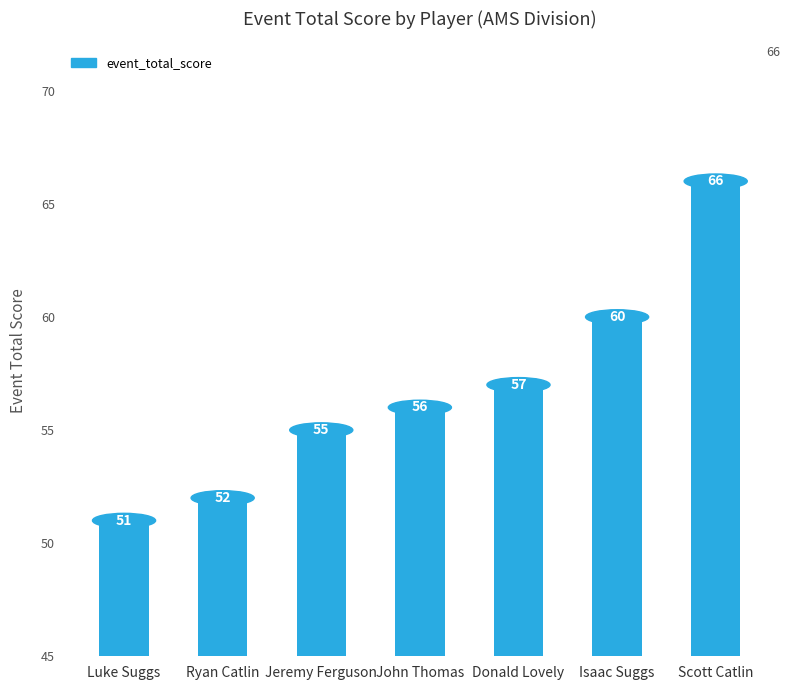

Reading right to left, extract all data points from this chart.

66	60	57	56	55	52	51